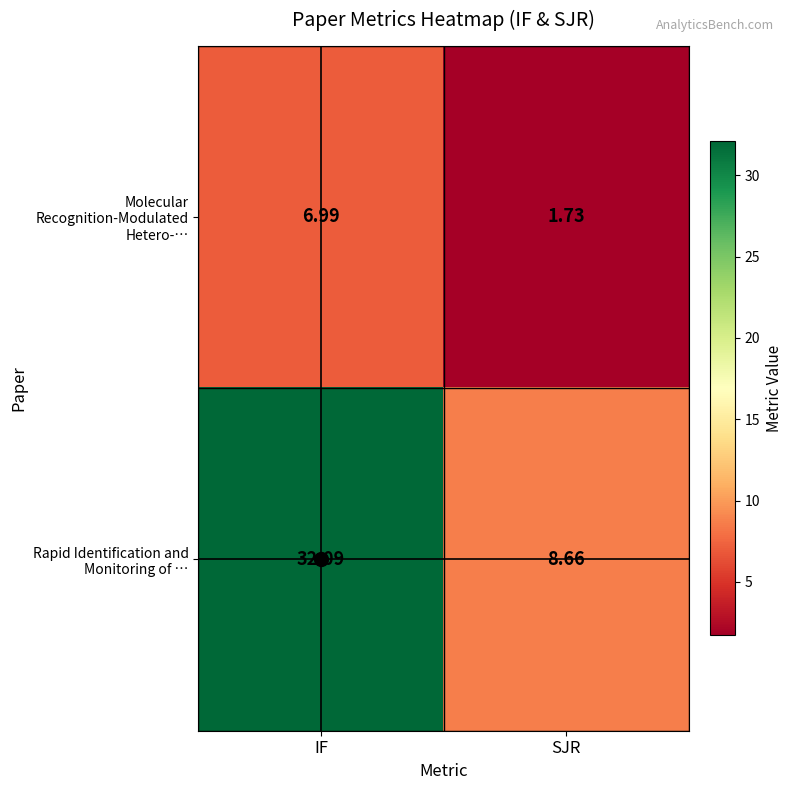

At which label does Rapid Identification and Monitoring of … first exceed 32?

IF